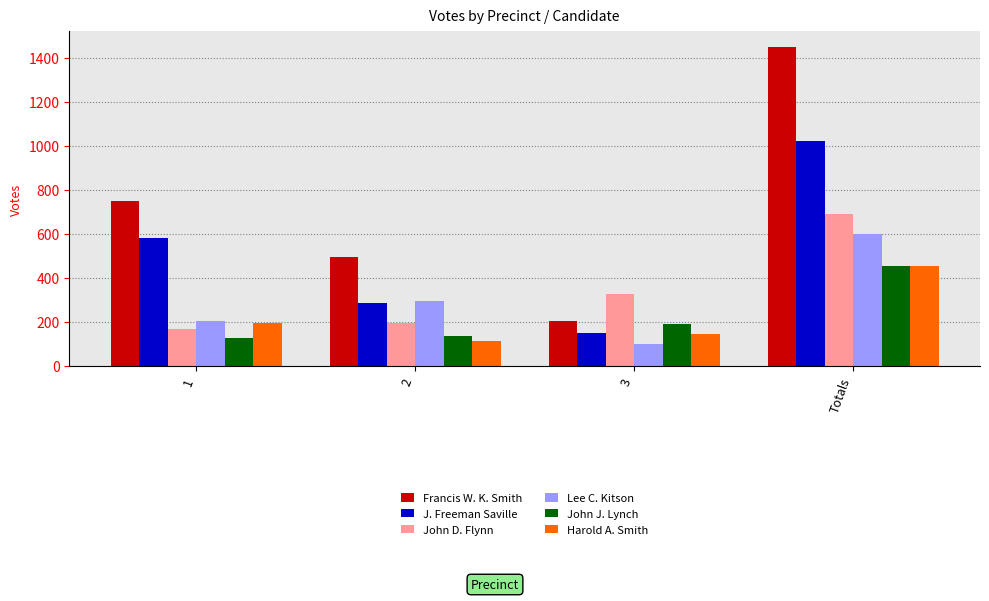

How many series are shown in this chart?

6